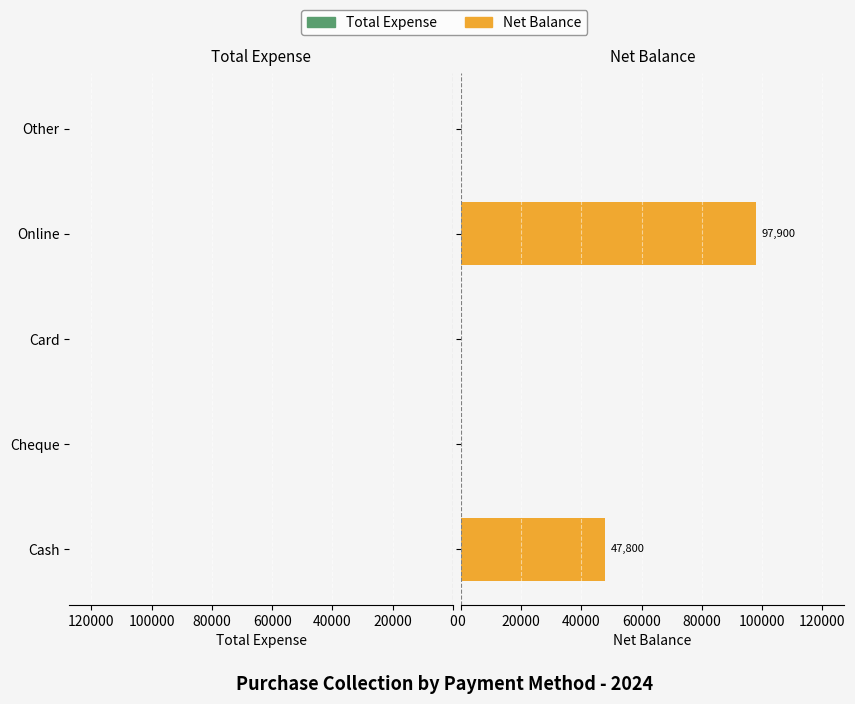

Are the bars horizontal?

Yes